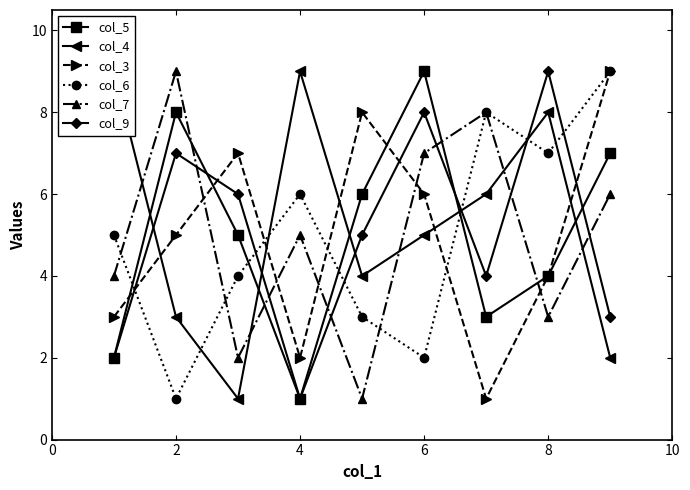

At how many categories does at least one series exceed 2?

9